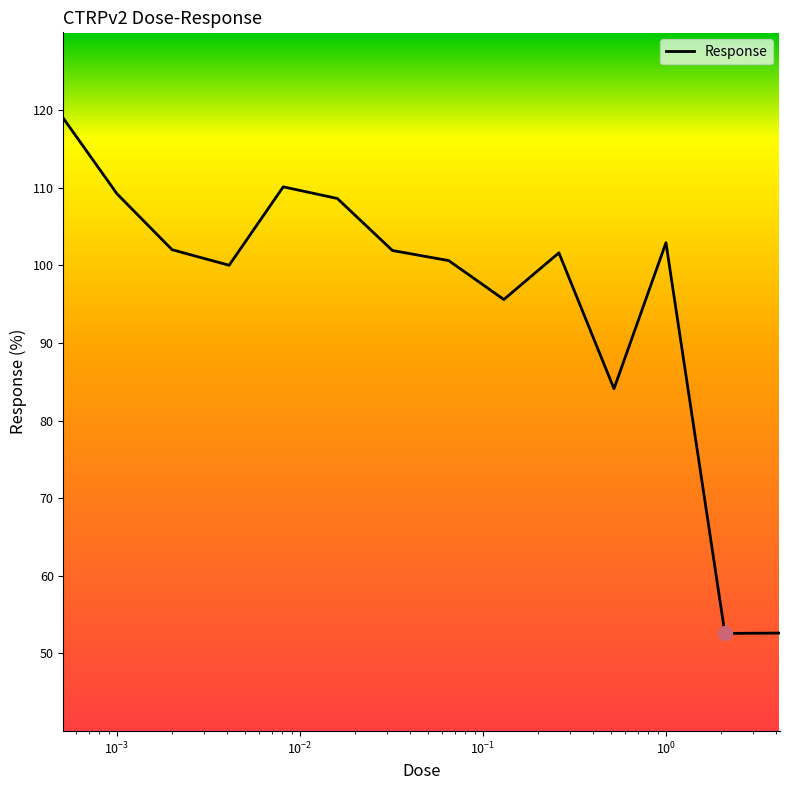

What is the difference between the maximum and minimum values?

66.3